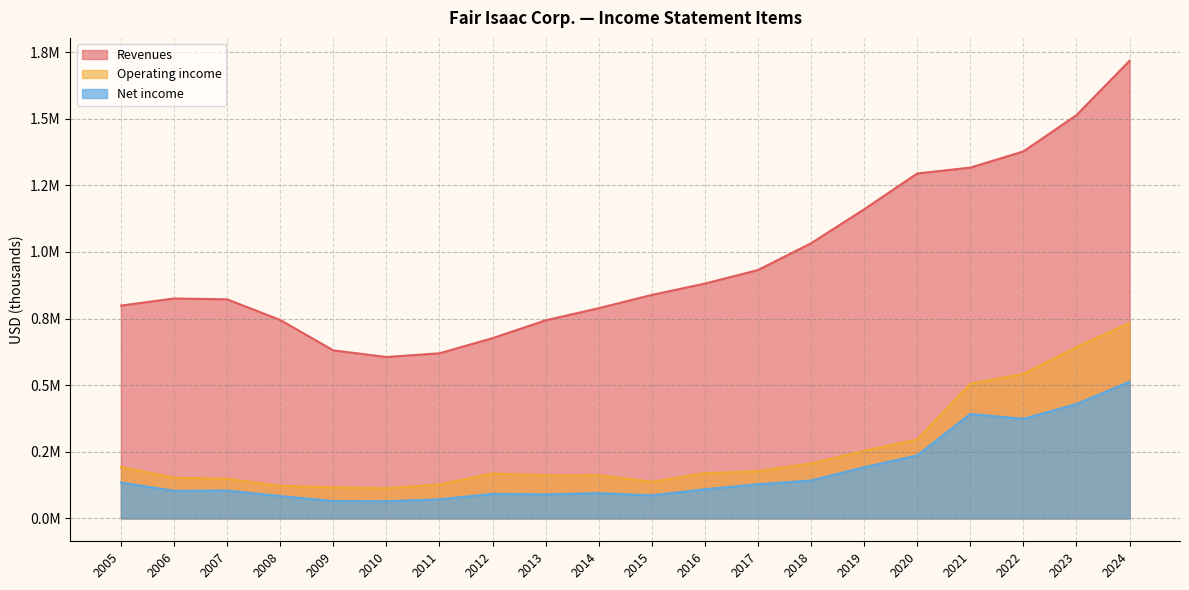

The value of Operating income at 2005 is 193011. True or false?

True